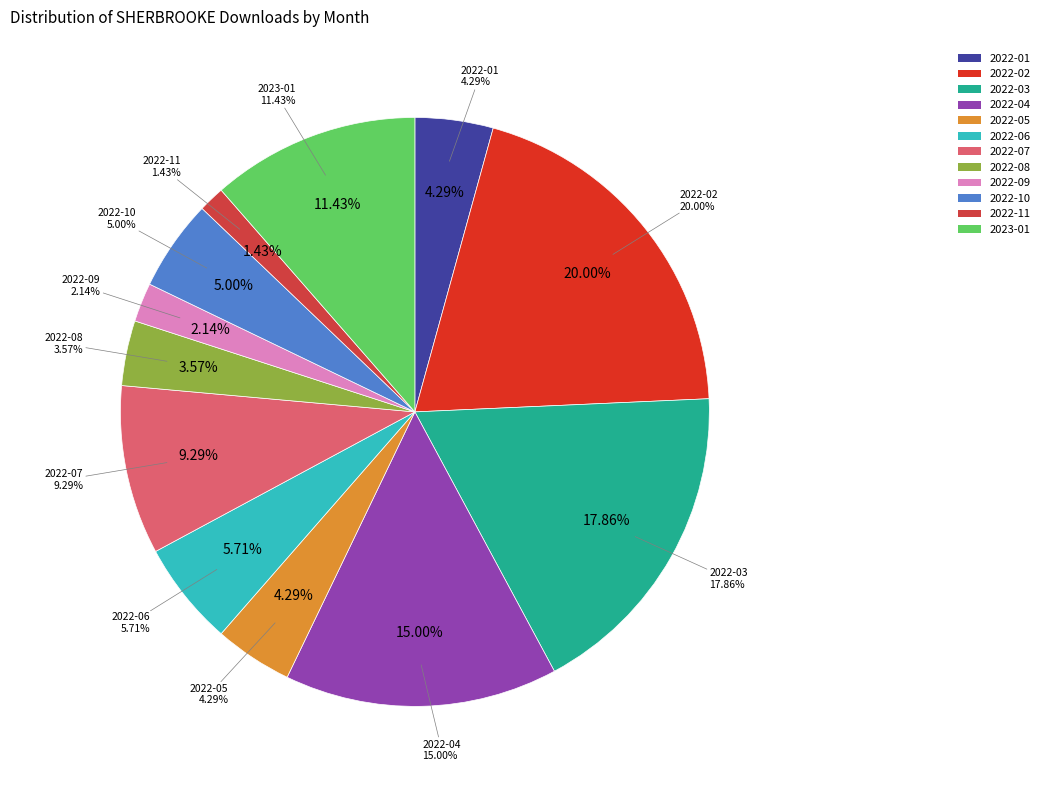

What is the ratio of the value at 2022-10 to the value at 2022-06?

0.9